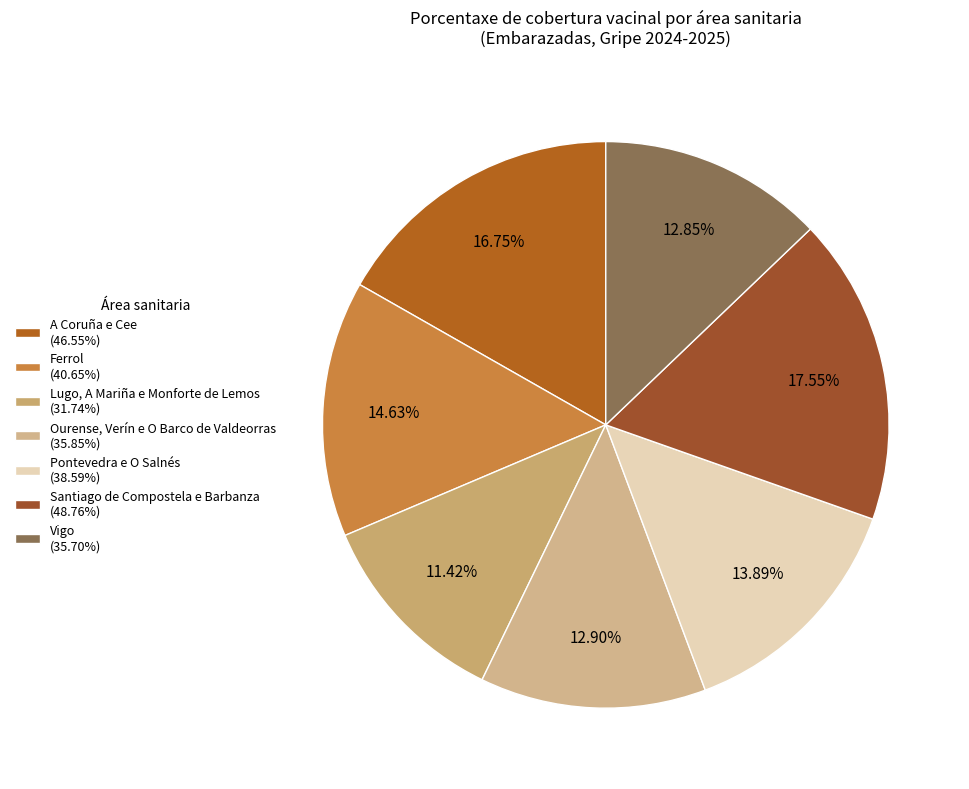

The Vigo slice represents 13% of the pie. True or false?

True